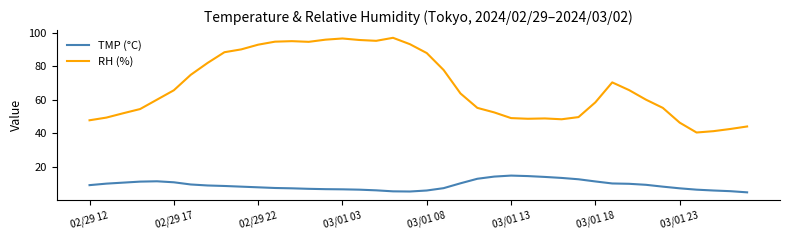

At how many categories does at least one series exceed 11?

40